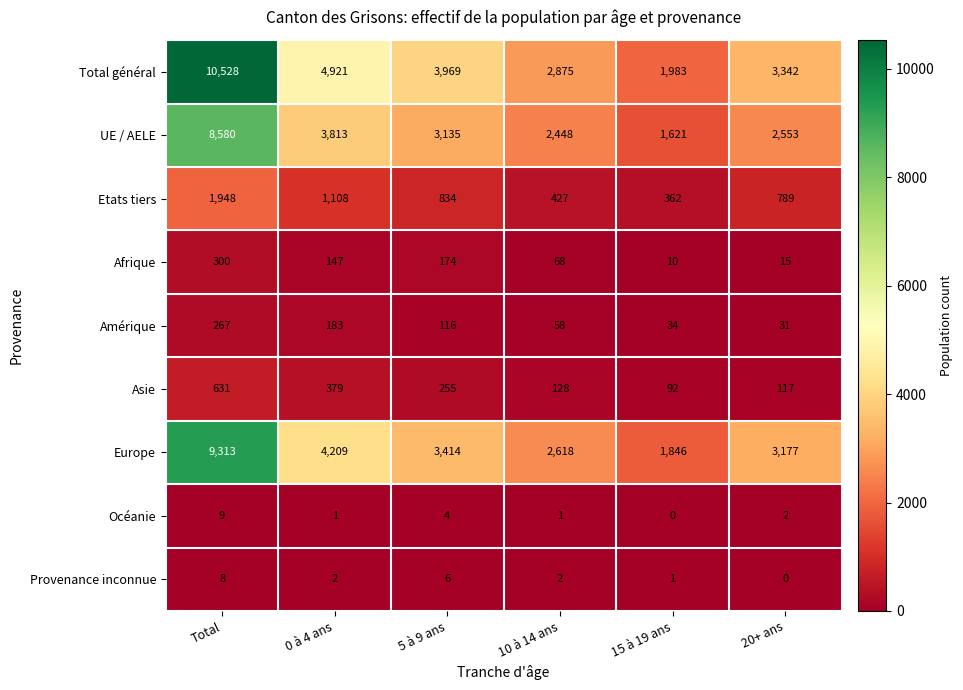

At which label does Océanie reach its peak?

Total